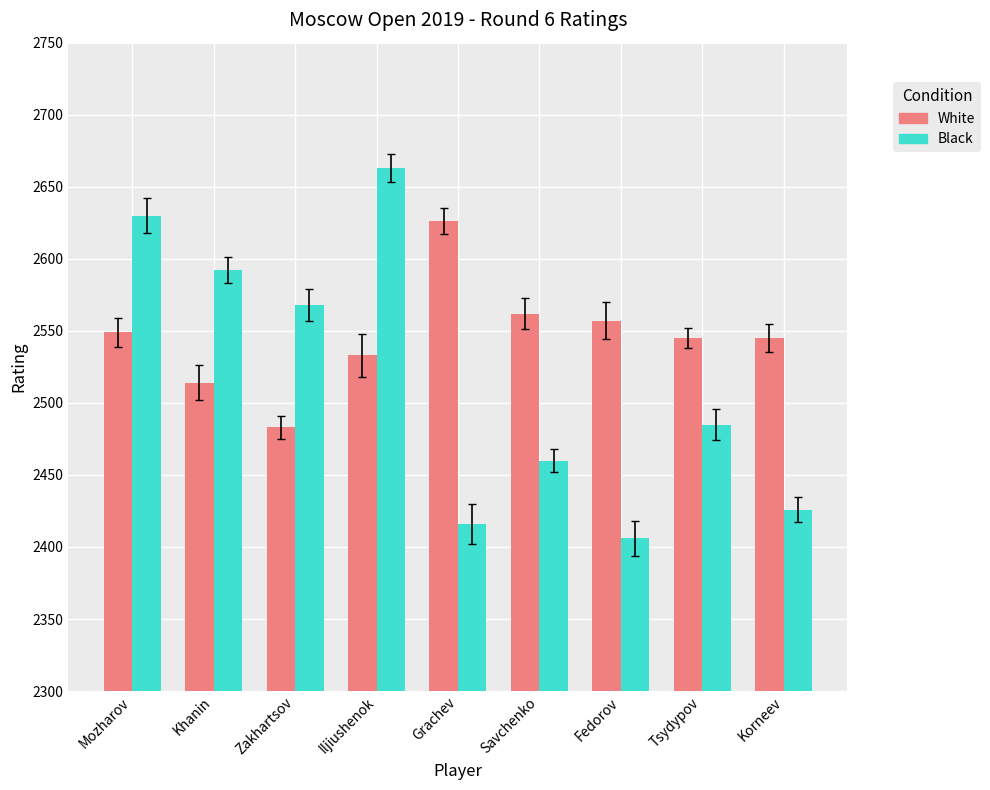

List the labels in order of Black value, smallest first.

Fedorov, Grachev, Korneev, Savchenko, Tsydypov, Zakhartsov, Khanin, Mozharov, Iljiushenok